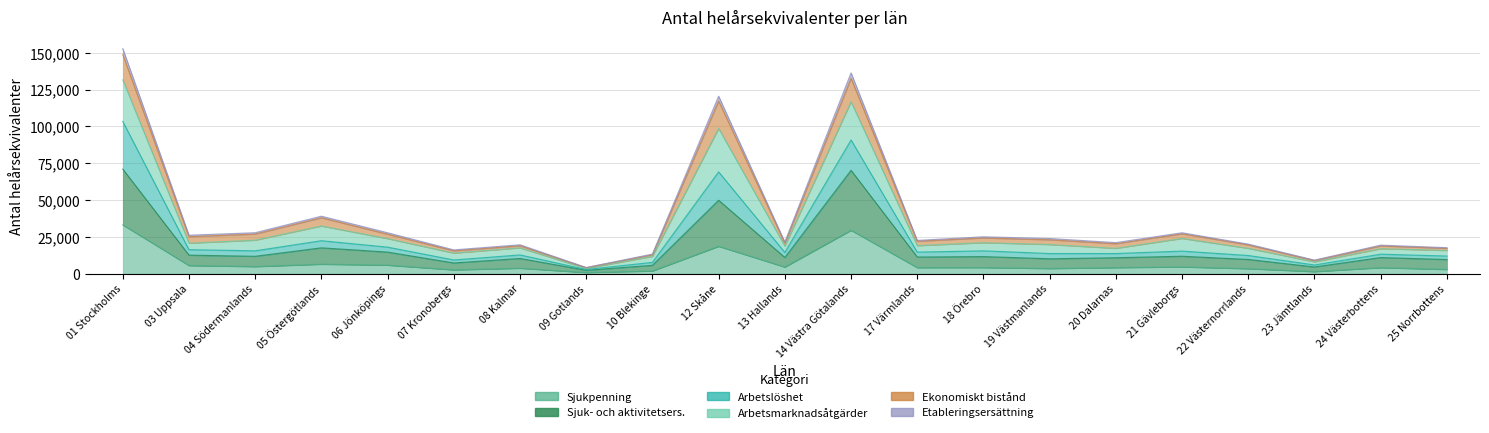

Does the chart display data point markers on the line(s)?

No